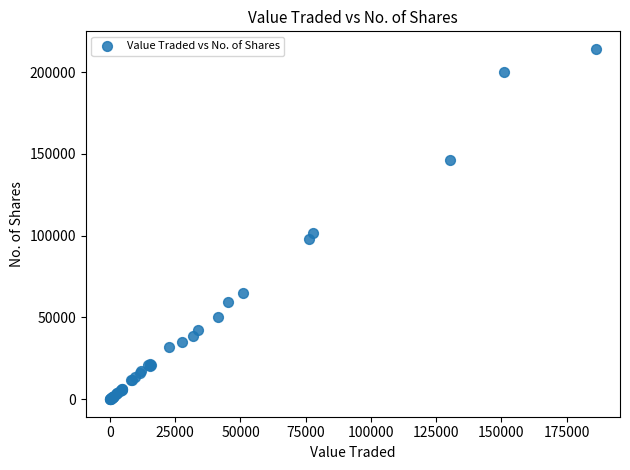

What Y value in the scatter plot is closest to 107099?

101354